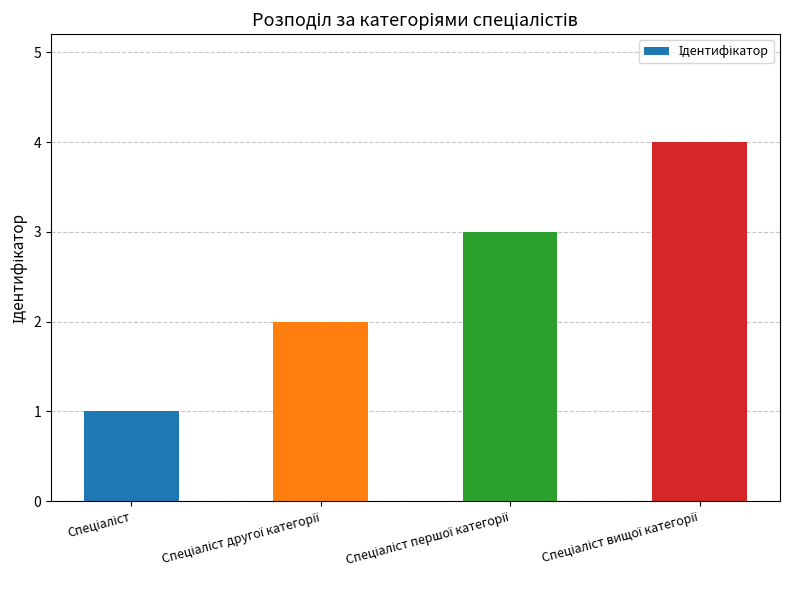

What is the smallest value displayed?

1